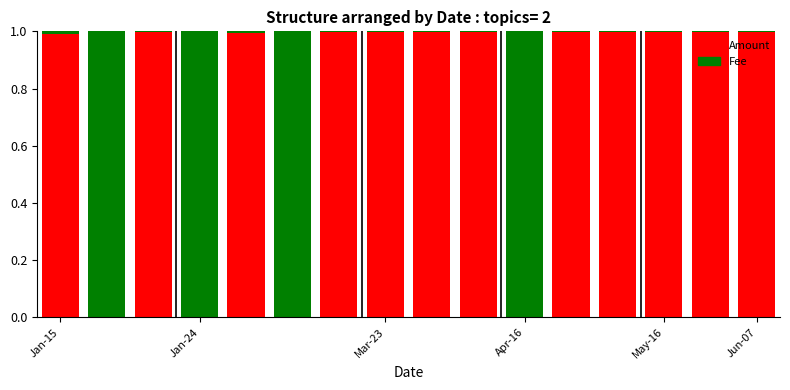

How many distinct data groups are displayed?

2